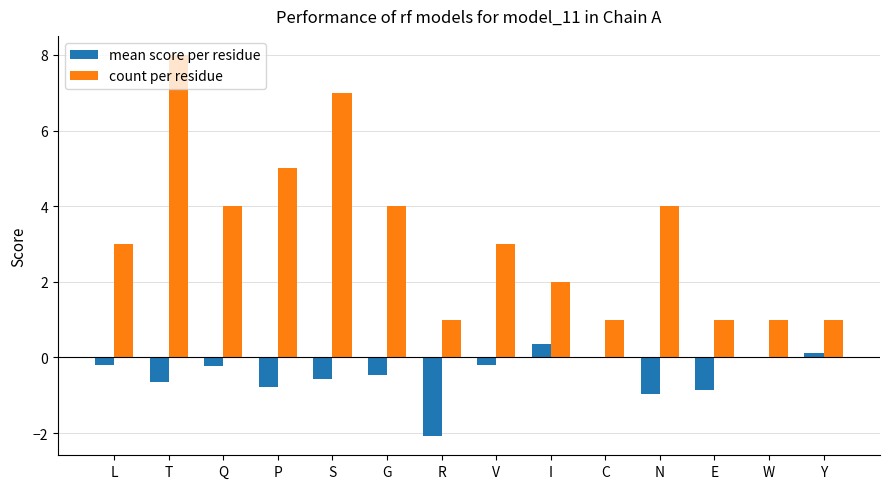

What is the approximate value of mean score per residue at R?

-2.1